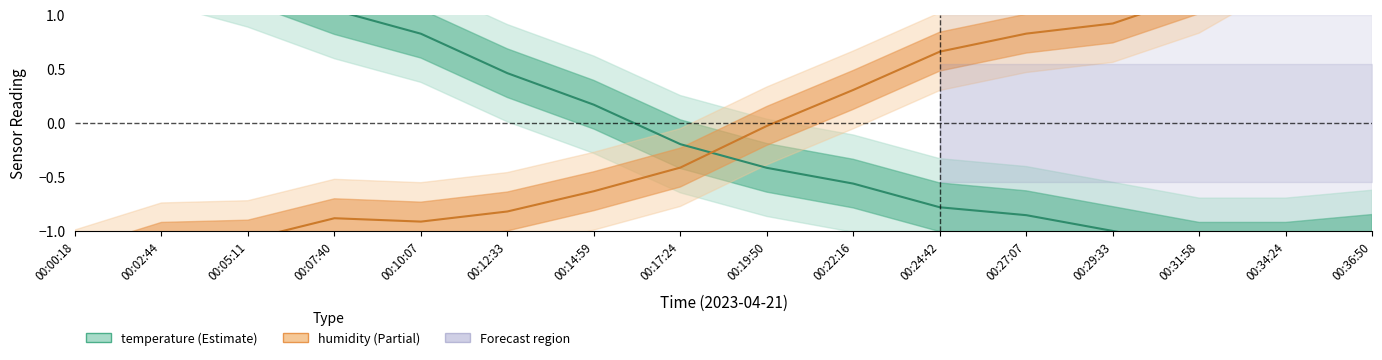

The temperature series shows -0.2 at 00:19:50. True or false?

False